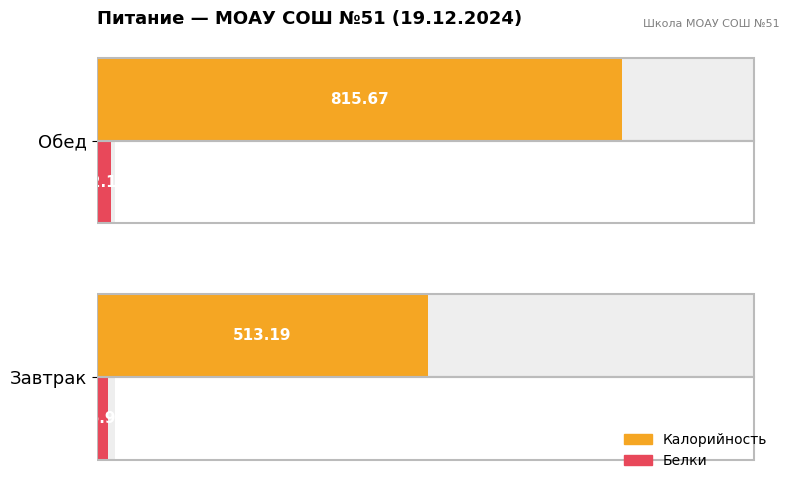

How many data points does each series have?

2